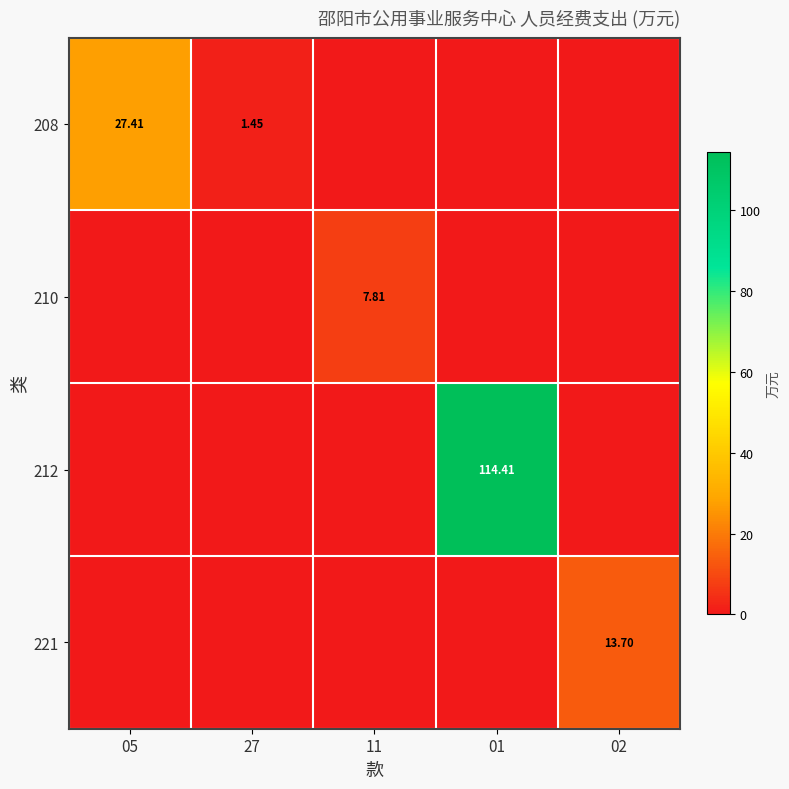

What is the total value across all series at 02?

13.7